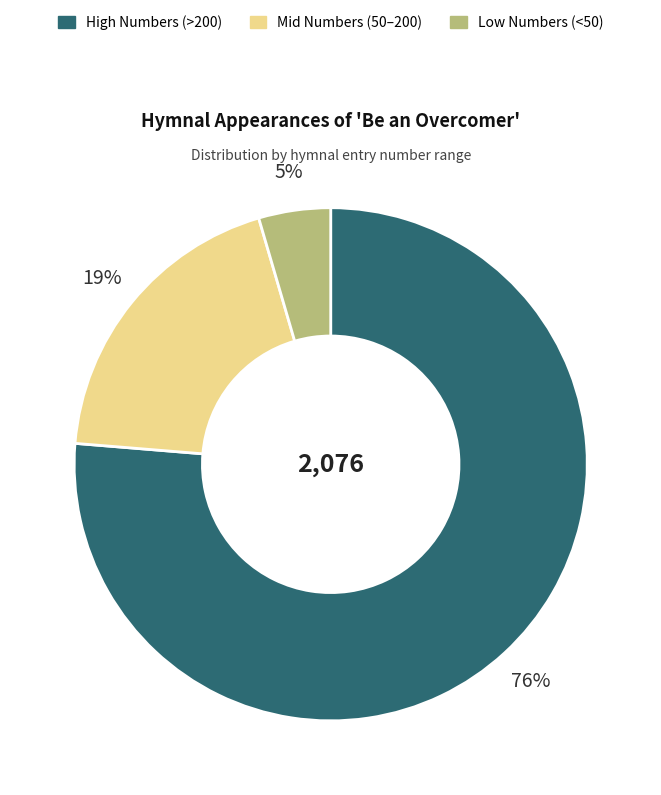

Does any single category account for the majority?

Yes